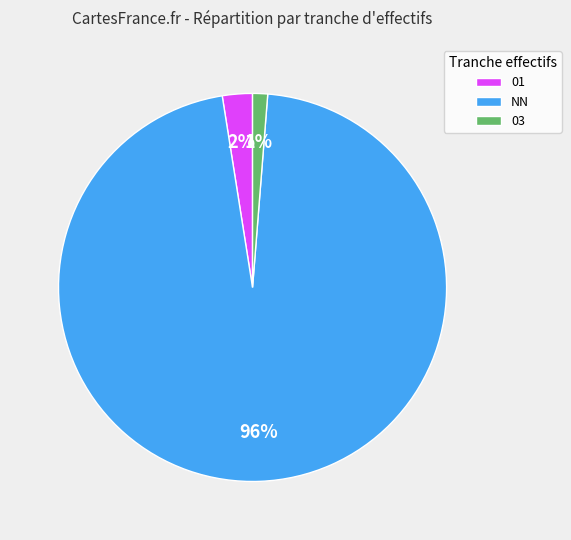

Is 01 the majority of the pie?

No